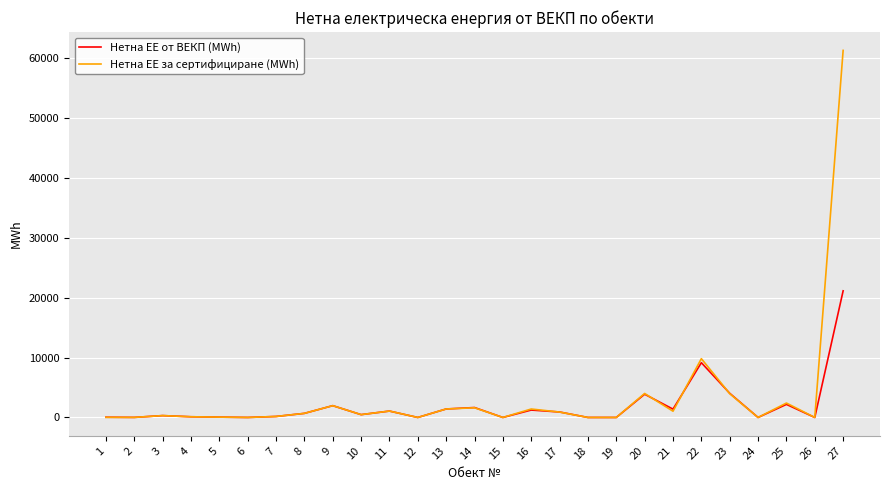

What is the difference between the Нетна ЕЕ за сертифициране (MWh) values at 1 and 13?

1395.9